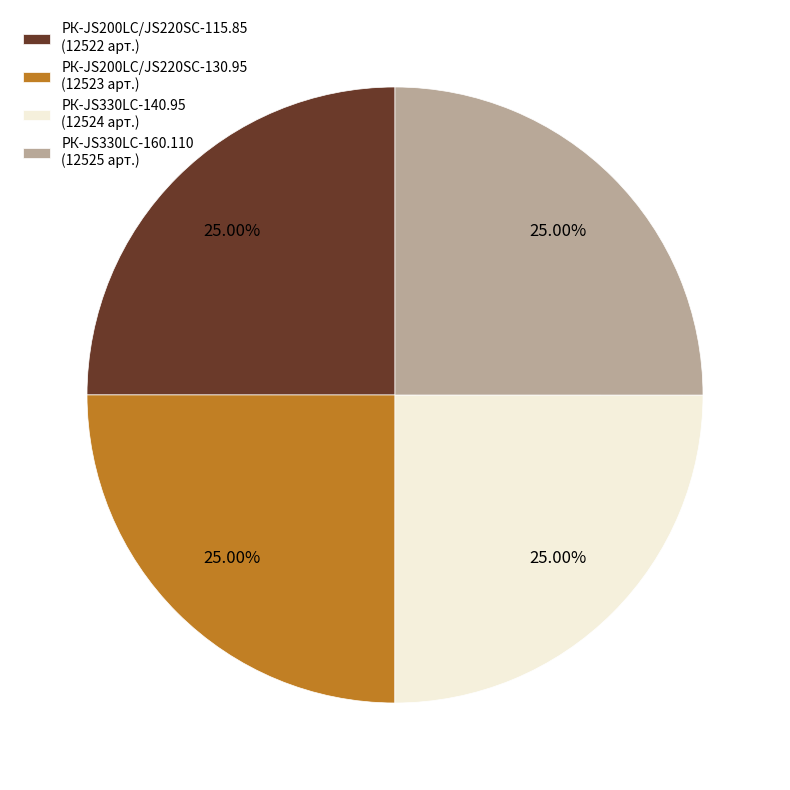

What is the ratio of the value at РК-JS200LC/JS220SC-115.85 (12522 арт.) to the value at РК-JS330LC-140.95 (12524 арт.)?

1.0